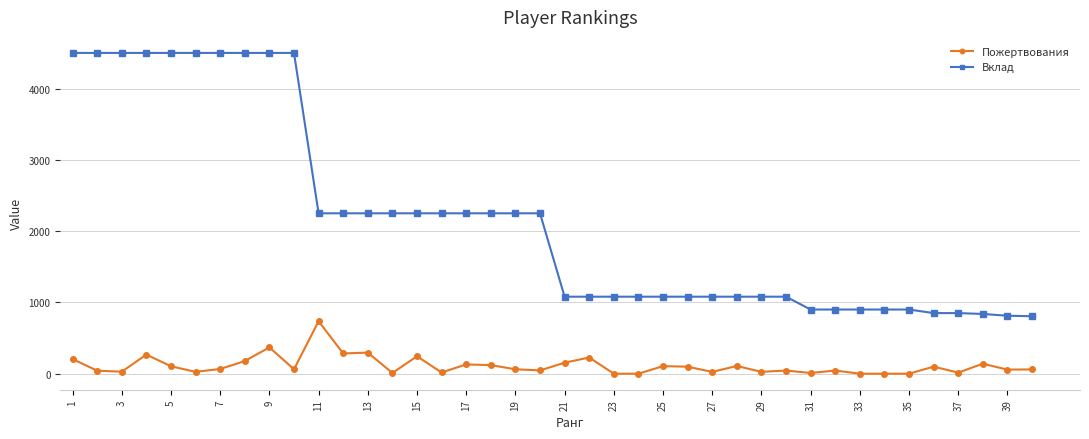

List the series in order of their overall mean, highest first.

Вклад, Пожертвования